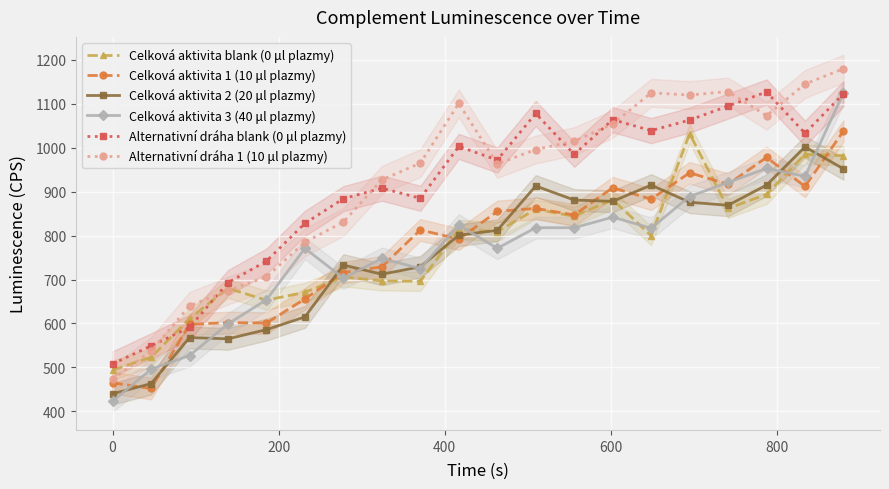

How many times do Alternativní dráha 1 (10 μl plazmy) and Celková aktivita blank (0 μl plazmy) cross each other?

3